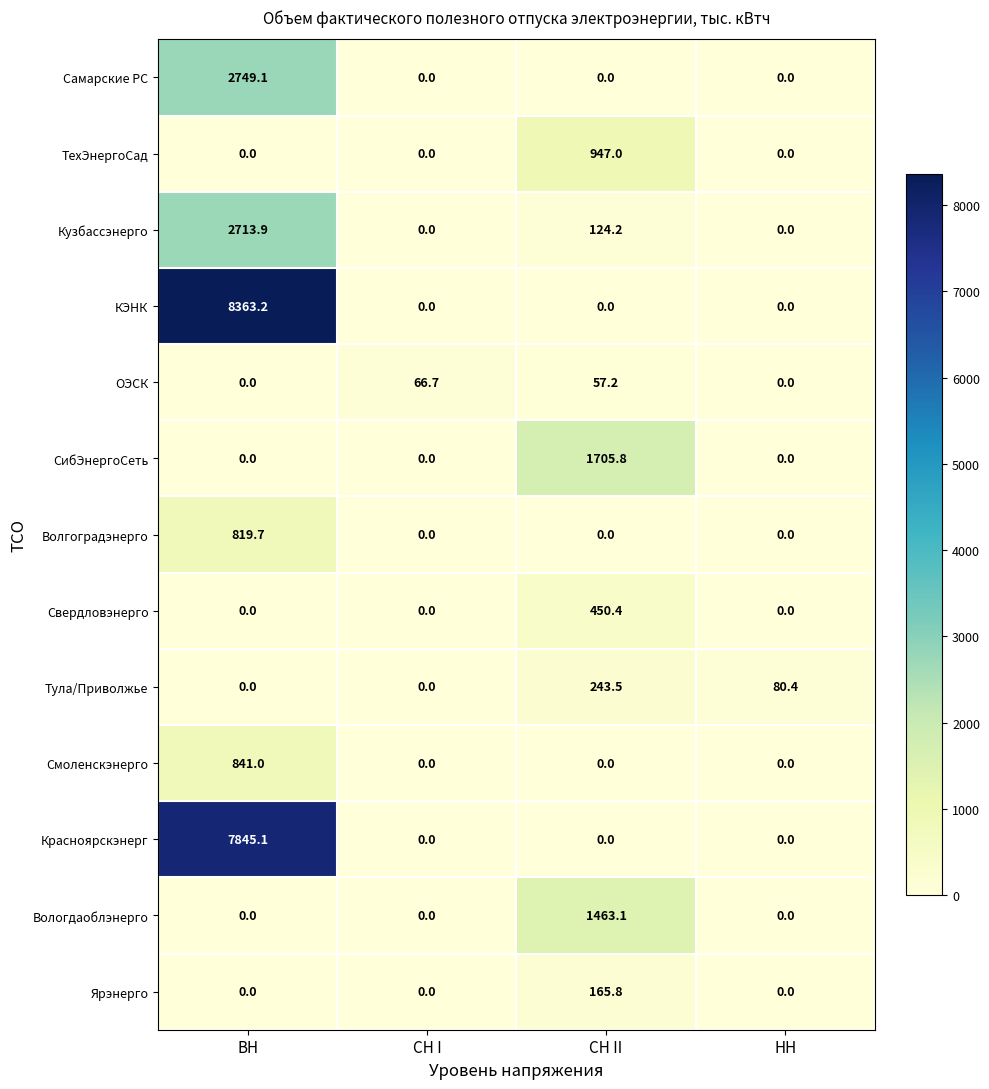

True or false: Самарские РС has a value of 0.0 at СН I.

True